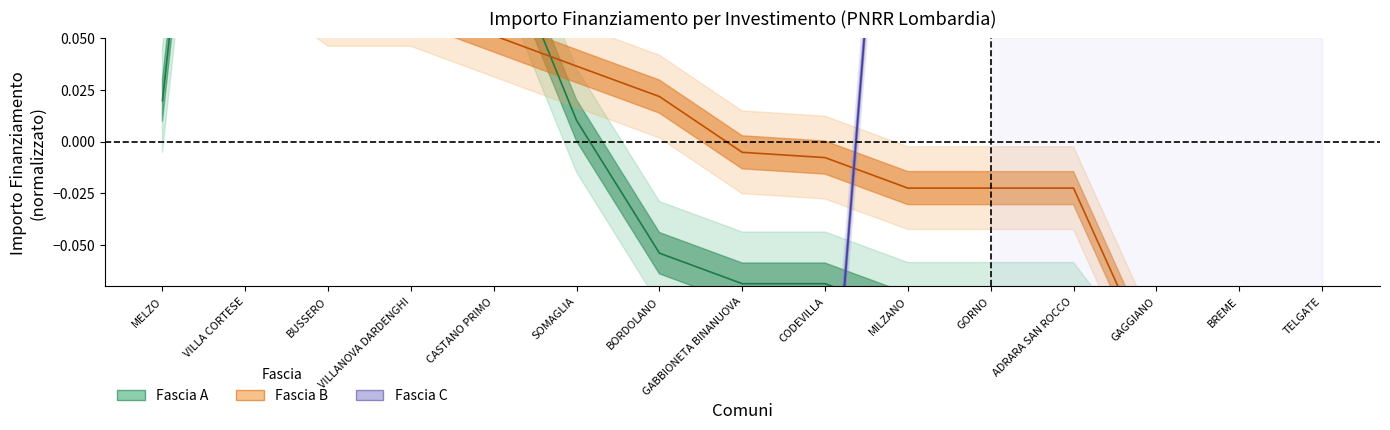

The Fascia A (line) series shows -0.1 at ADRARA SAN ROCCO. True or false?

True